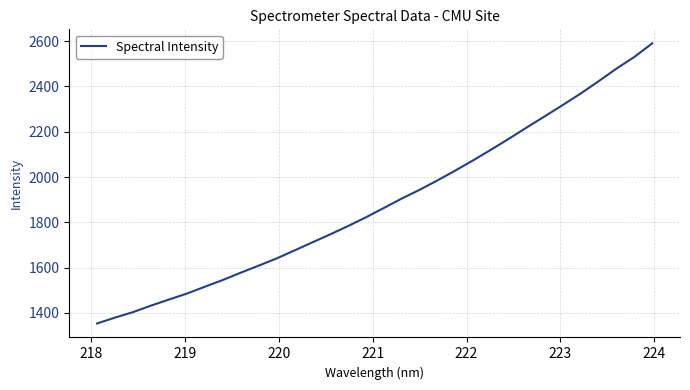

Is this an area chart (filled region under the line)?

No